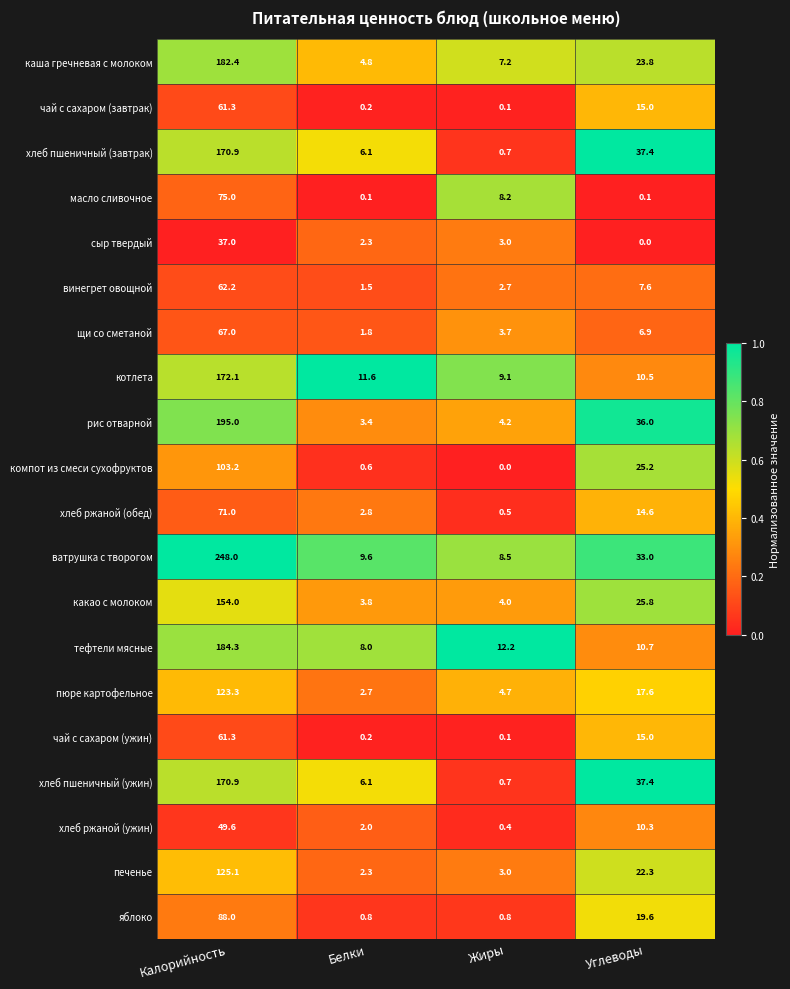

The value of рис отварной at Углеводы is 12.4. True or false?

False